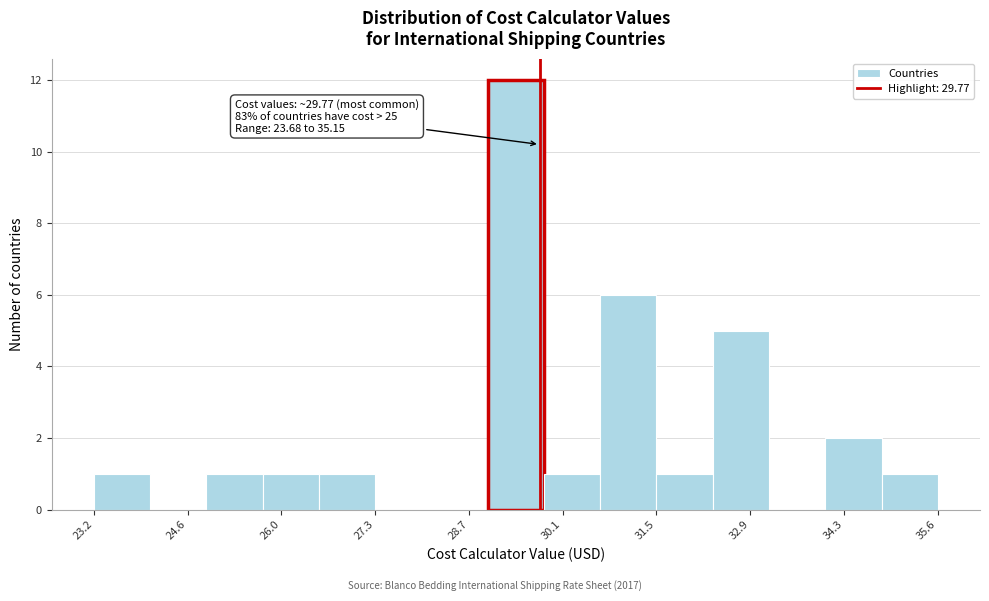

Over which range of the x-axis is the bar tallest?

29.0 to 29.8